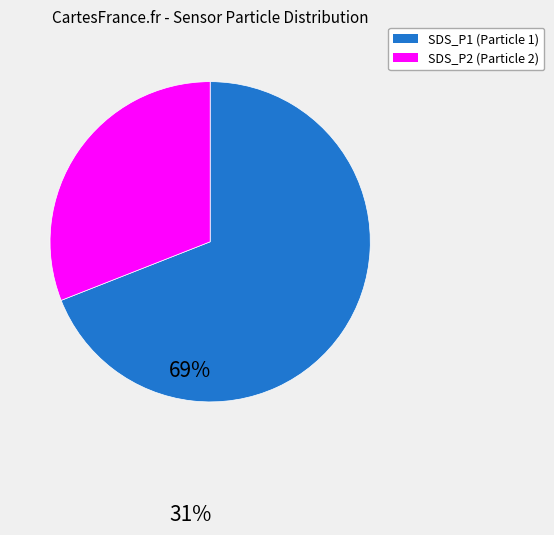

Do SDS_P2 (Particle 2) and SDS_P1 (Particle 1) together represent more than half of the pie?

Yes